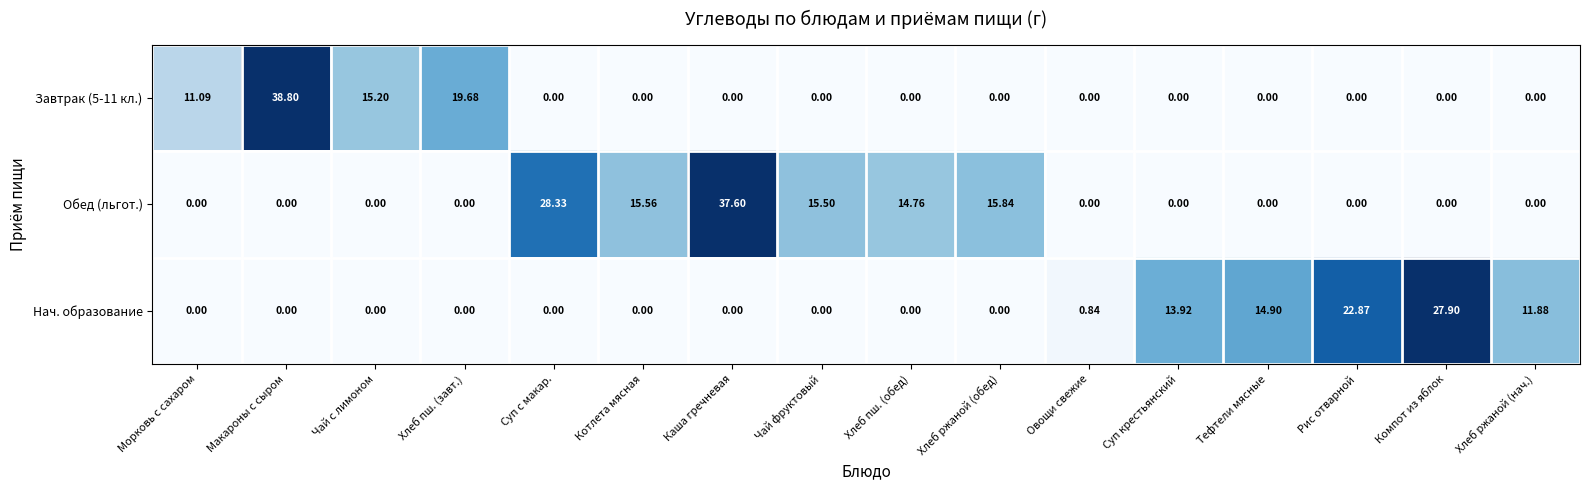

Which series has the largest total across all categories?

Обед (льгот.)